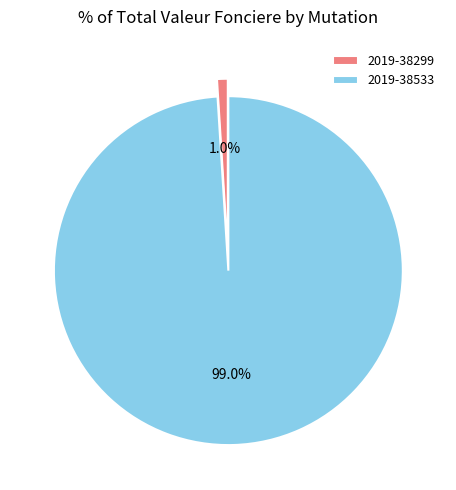

What percentage is the 2019-38533 slice, to the nearest percent?

99%